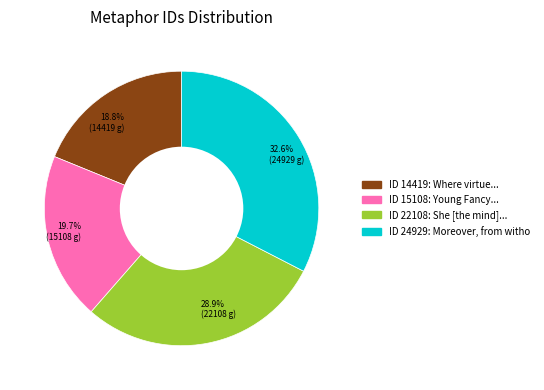

To the nearest percent, what is the difference between the largest and smallest slice percentages?

14%